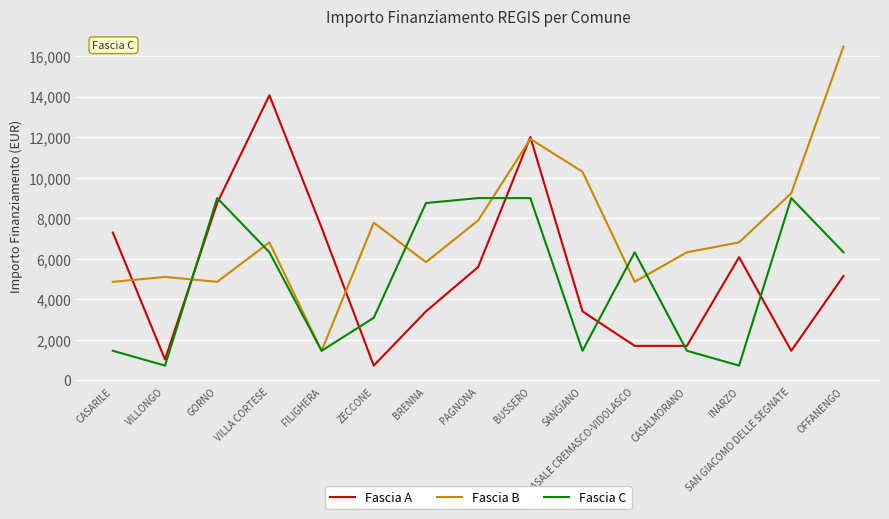

List the series in order of their overall mean, lowest first.

Fascia C, Fascia A, Fascia B